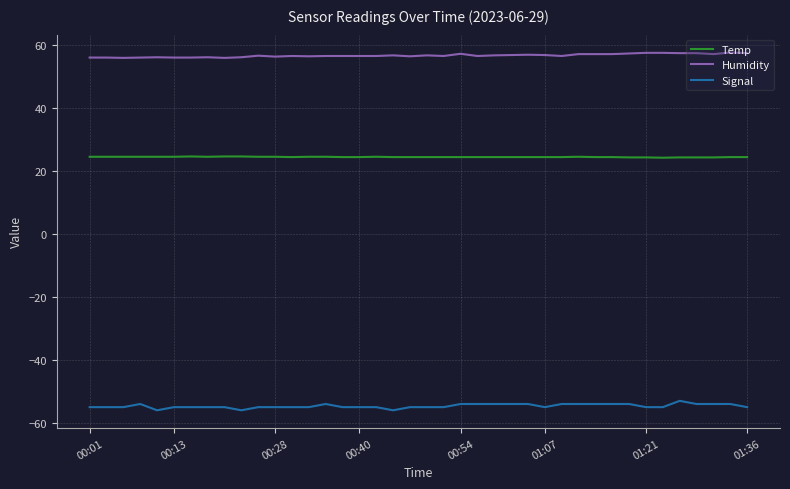

What is the minimum value for Temp?

24.2